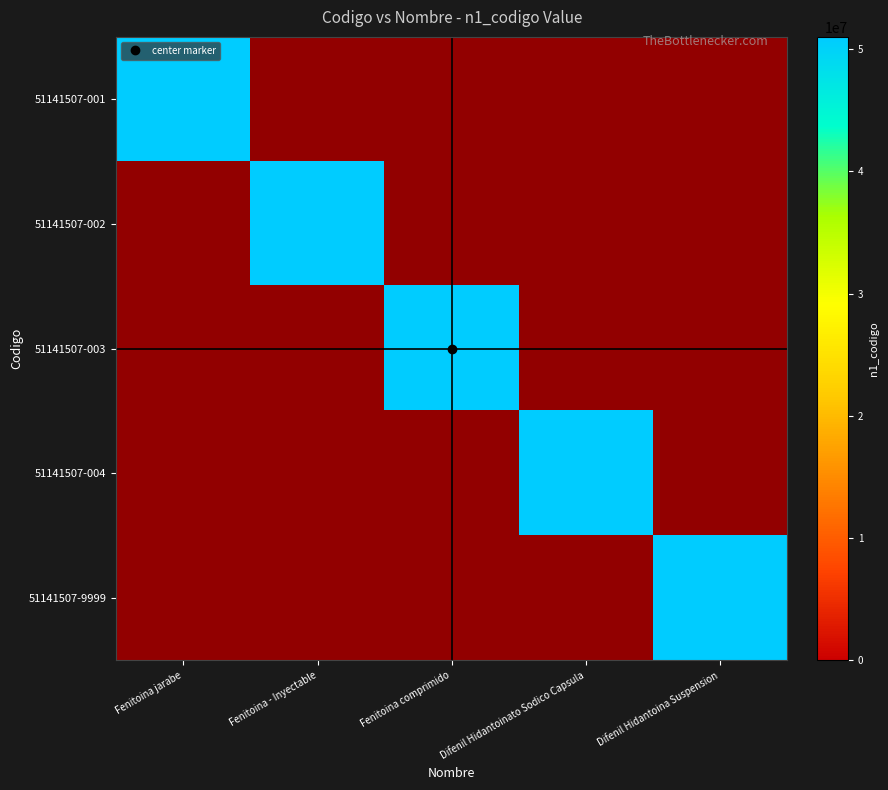

The value of 51141507-9999 at Fenitoina - Inyectable is 0.3. True or false?

False